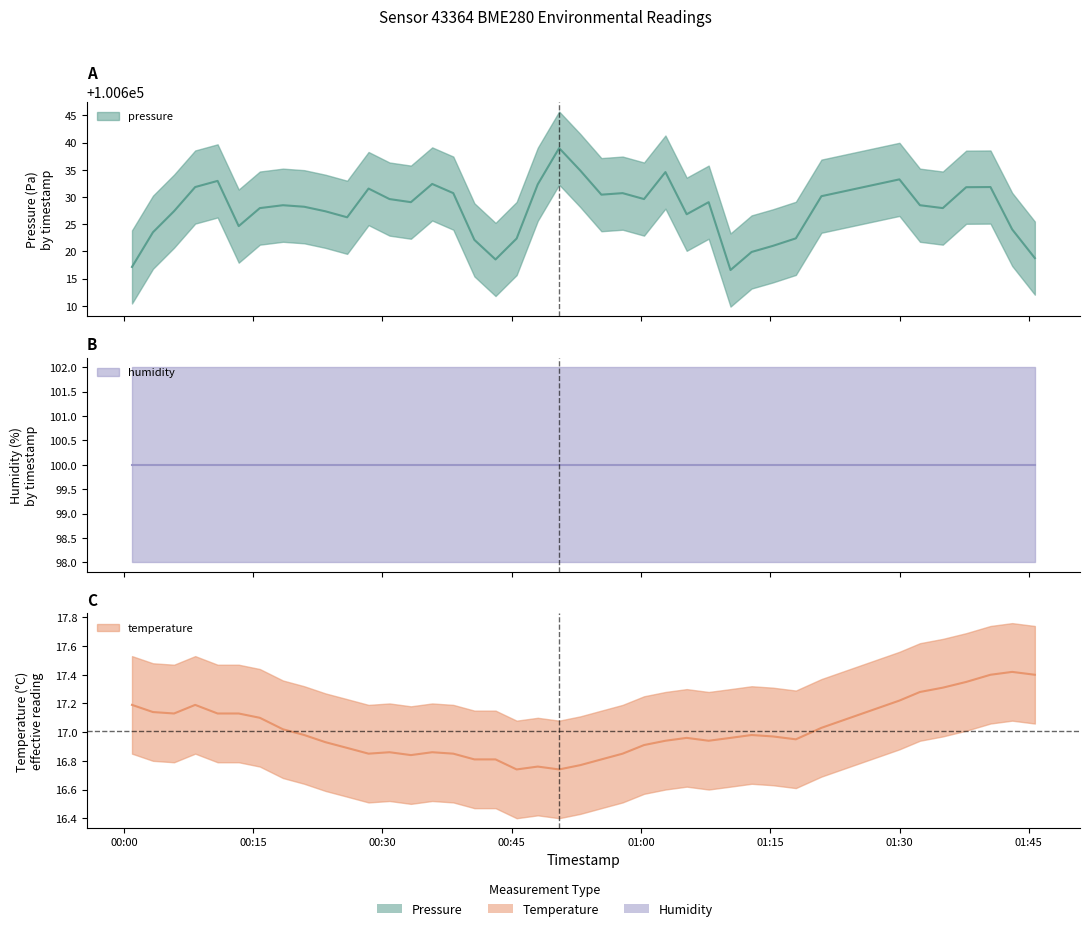

In temperature, how many points are lower than both neighbors (excluding endpoints)?

7